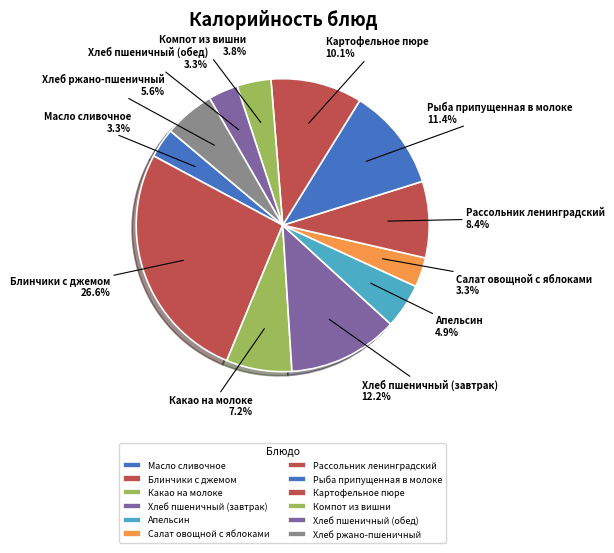

Between Блинчики с джемом and Хлеб ржано-пшеничный, which is larger?

Блинчики с джемом